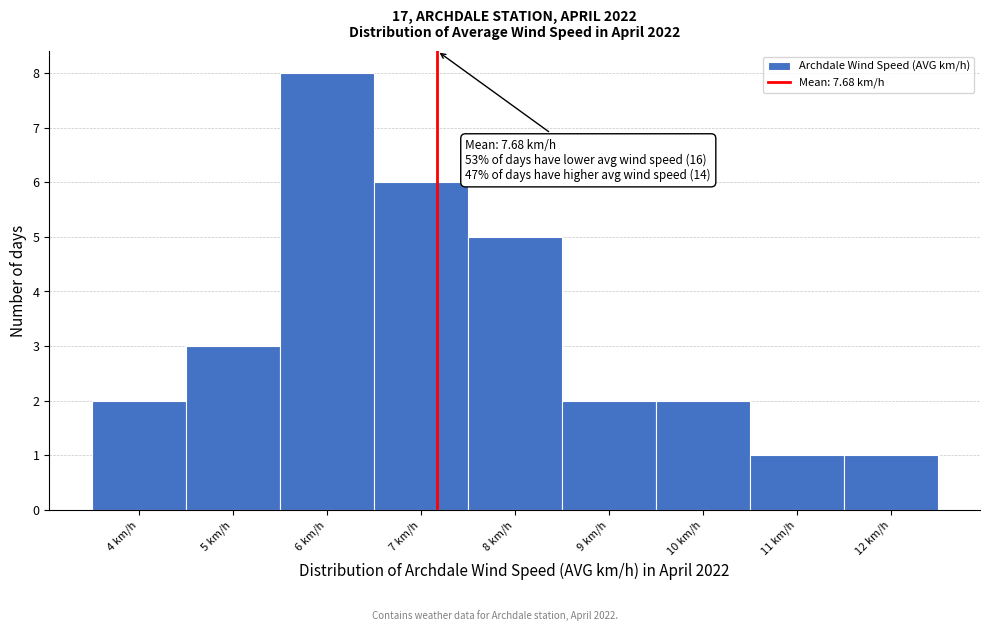

Reading left to right, list all the values displayed in this chart.

2	3	8	6	5	2	2	1	1